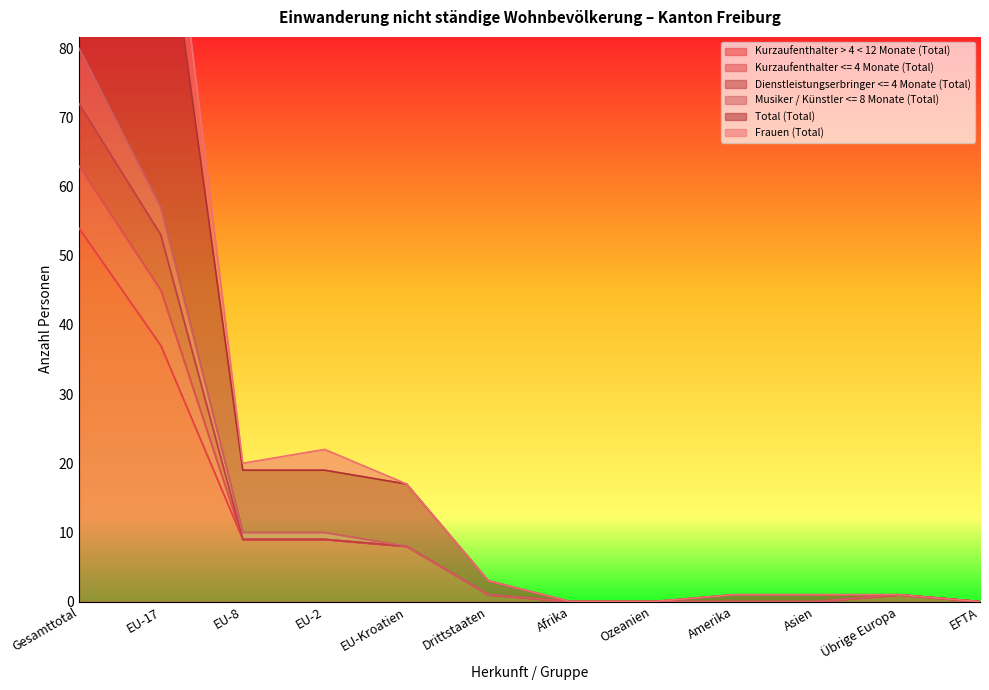

Is the value of Kurzaufenthalter <= 4 Monate (Total) at Drittstaaten greater than the value of Musiker / Künstler <= 8 Monate (Total) at Übrige Europa?

No